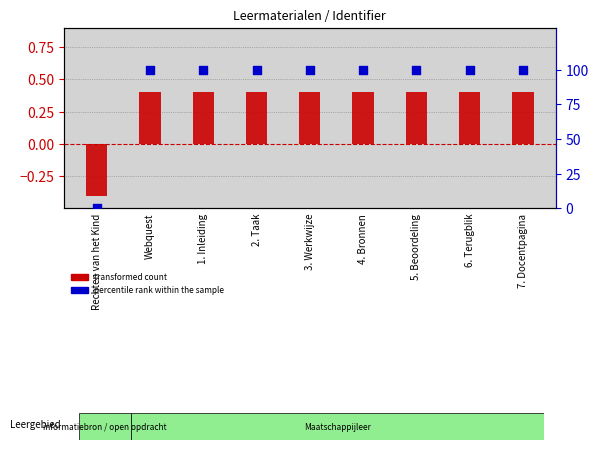

What are all the series names shown in the legend?

transformed count, percentile rank within the sample